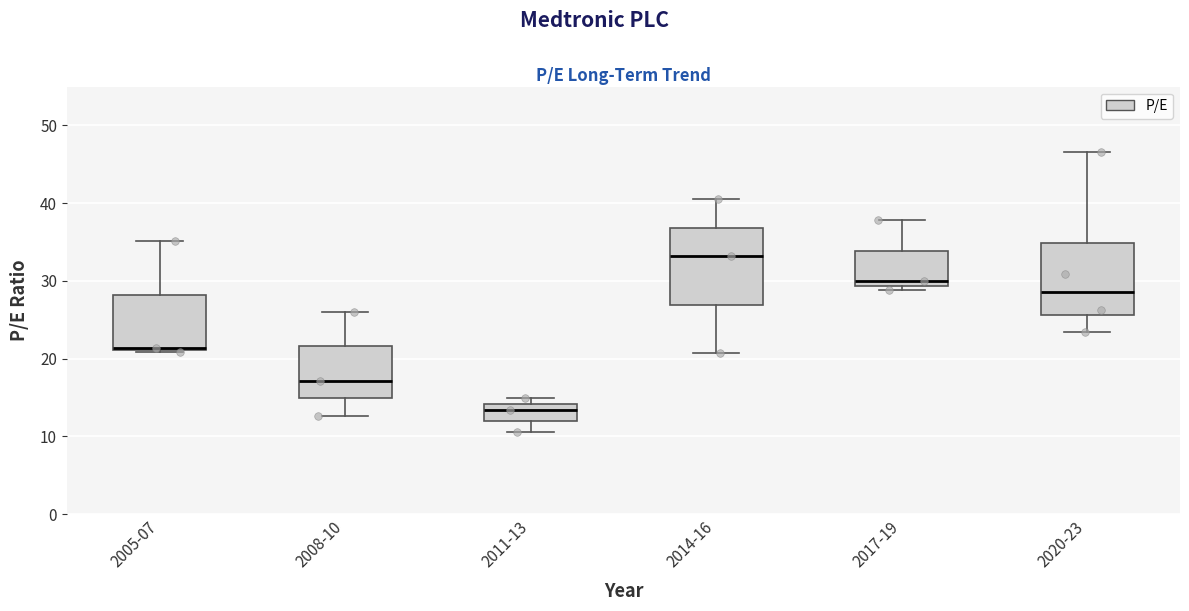

Reading left to right, transcribe this box plot: for each box, give where its median line is, the range the box spans, and where its two whiskers end, as read against the y-axis. The values are not printed on the chart, so give them approximately, as read against the axis.

2005-07: median 21, box 21 to 28, whiskers 21 to 35
2008-10: median 17, box 15 to 22, whiskers 13 to 26
2011-13: median 13, box 12 to 14, whiskers 11 to 15
2014-16: median 33, box 27 to 37, whiskers 21 to 41
2017-19: median 30, box 29 to 34, whiskers 29 (just below the box's lower edge) to 38
2020-23: median 29, box 26 to 35, whiskers 23 to 47